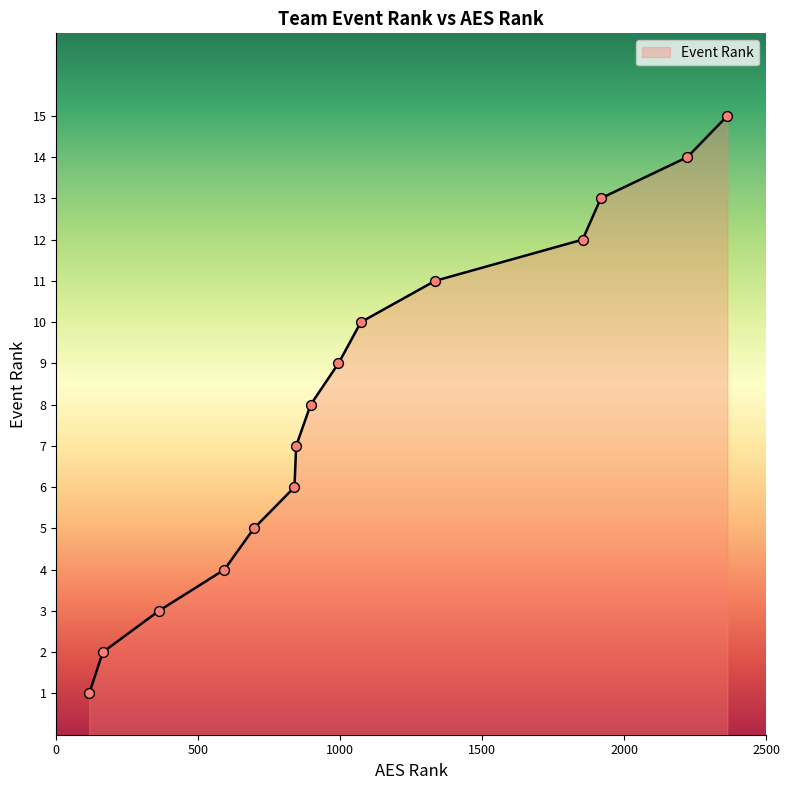

What is the maximum value shown in the chart?

15